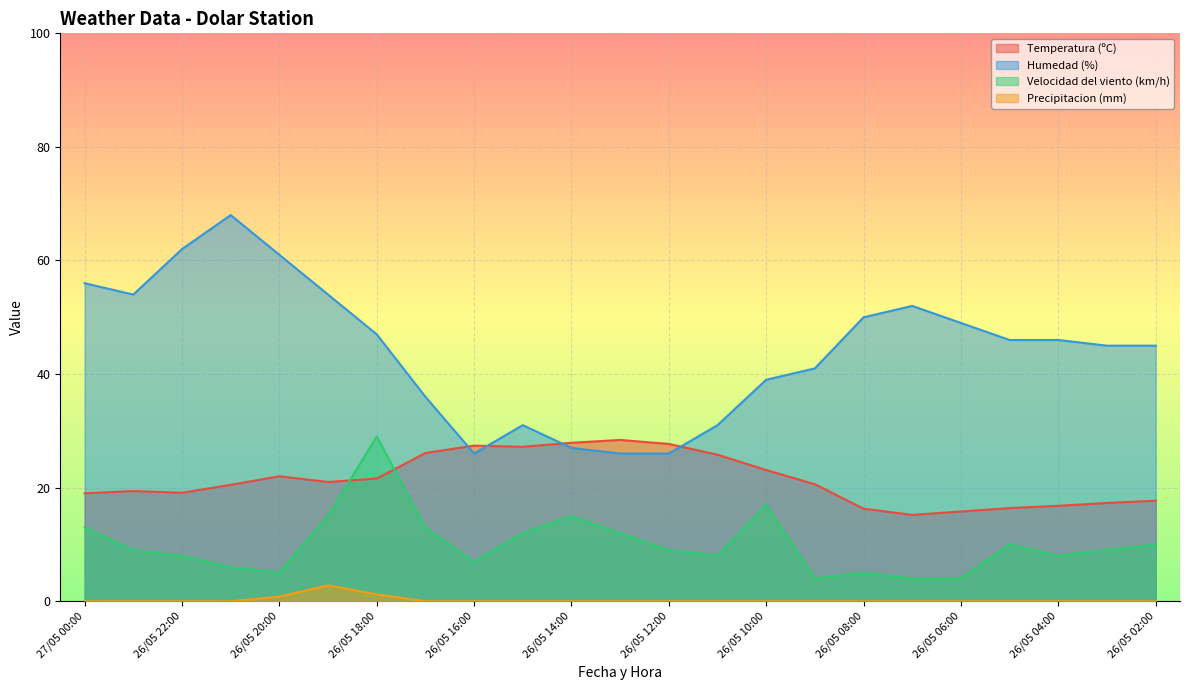

Between 26/05 06:00 and 26/05 05:00, which series saw the biggest shift?

Velocidad del viento (km/h)